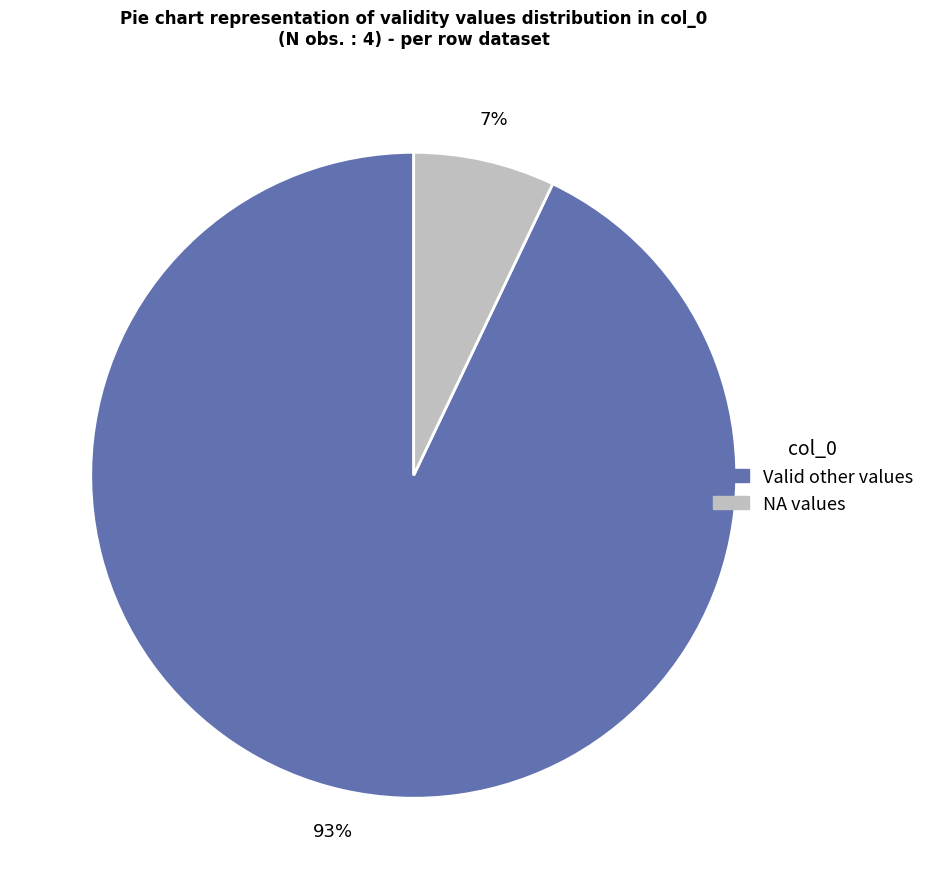

To the nearest percent, what is the average slice percentage?

50%